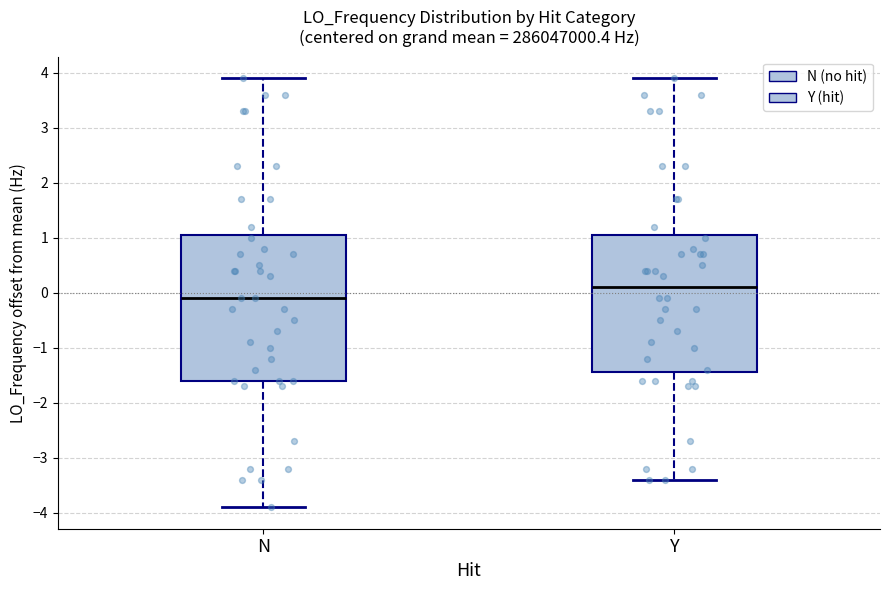

Comparing the boxes themselves (not the whiskers), which one is the tallest?

N